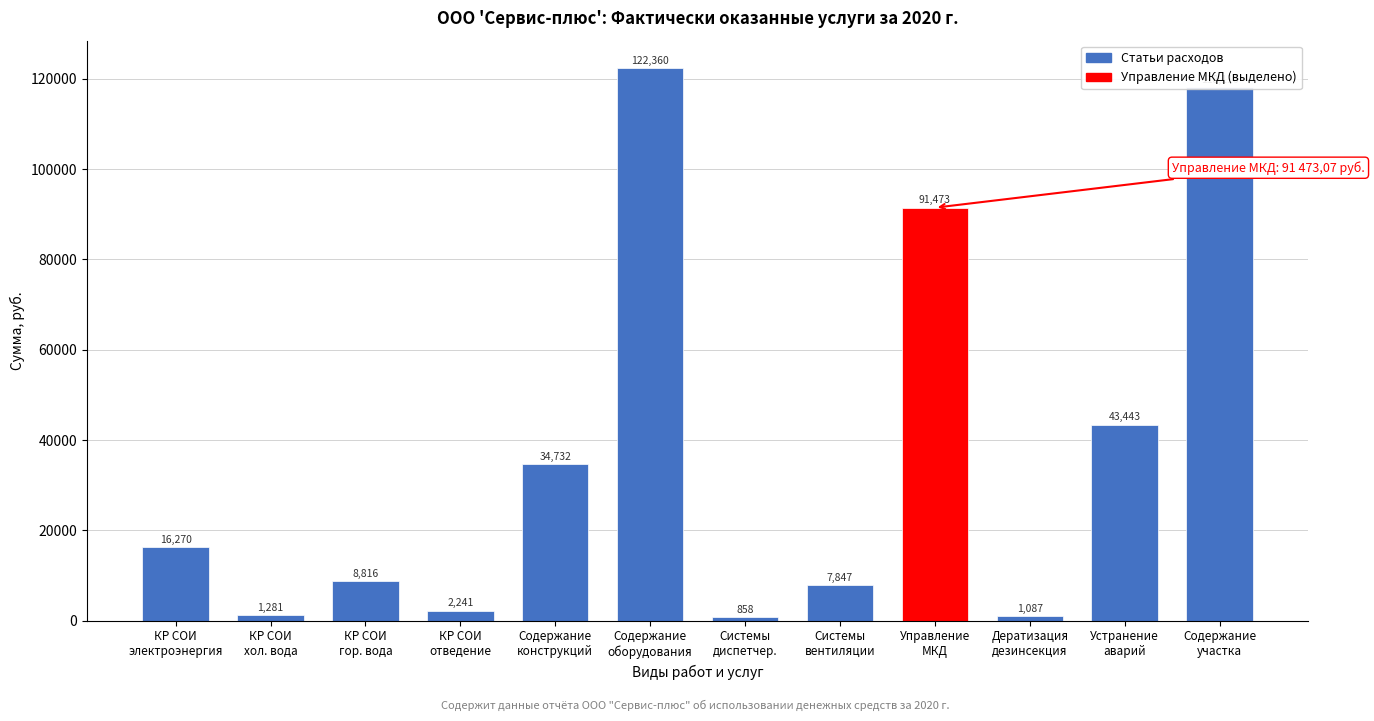

What is the value of the 6th bar from the left?

122360.2